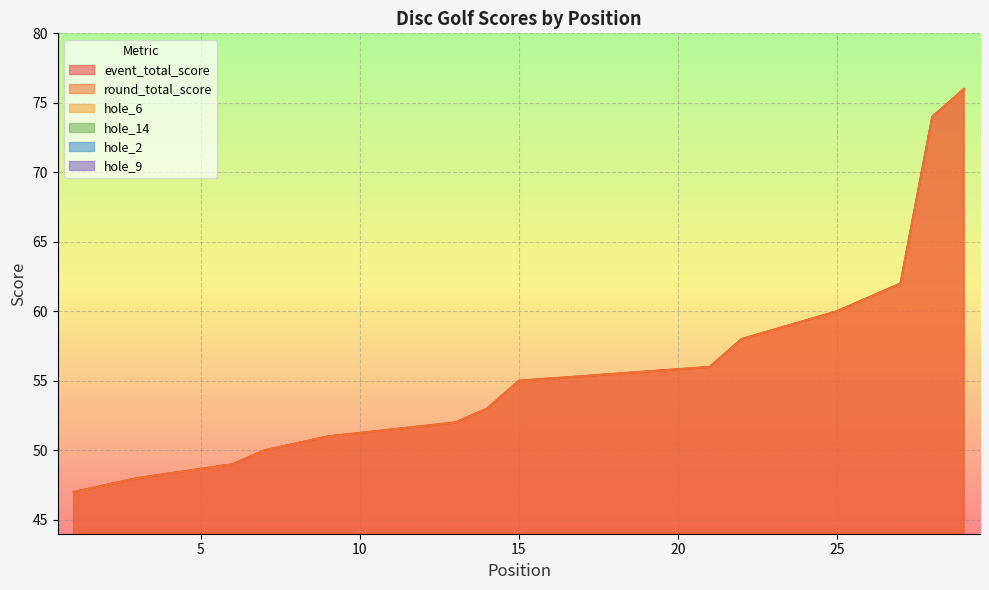

What are all the series names shown in the legend?

event_total_score, round_total_score, hole_6, hole_14, hole_2, hole_9